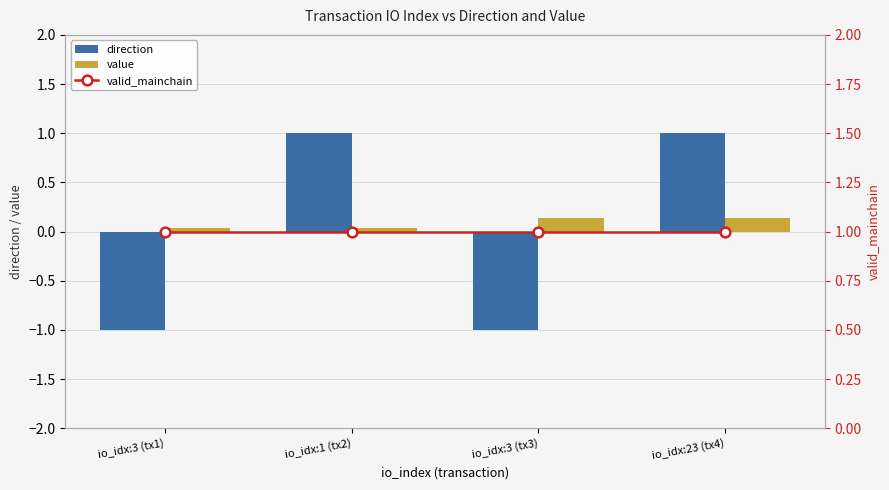

Which category has the lowest value across all series?

io_idx:3 (tx1)